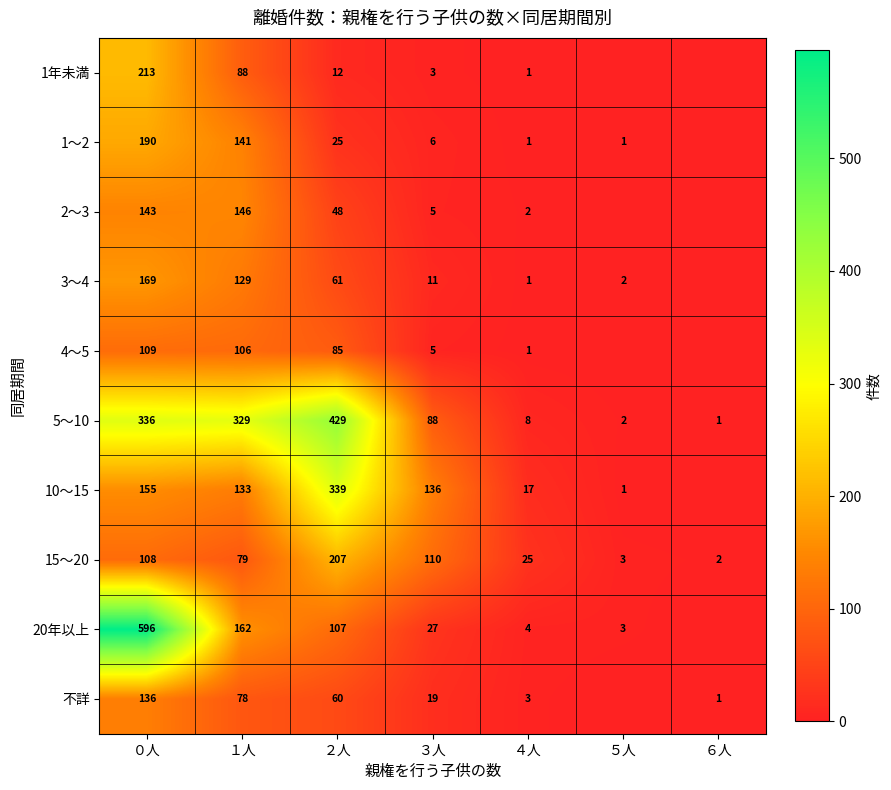

Is the value of 2～3 at ２人 greater than the value of 20年以上 at ５人?

Yes